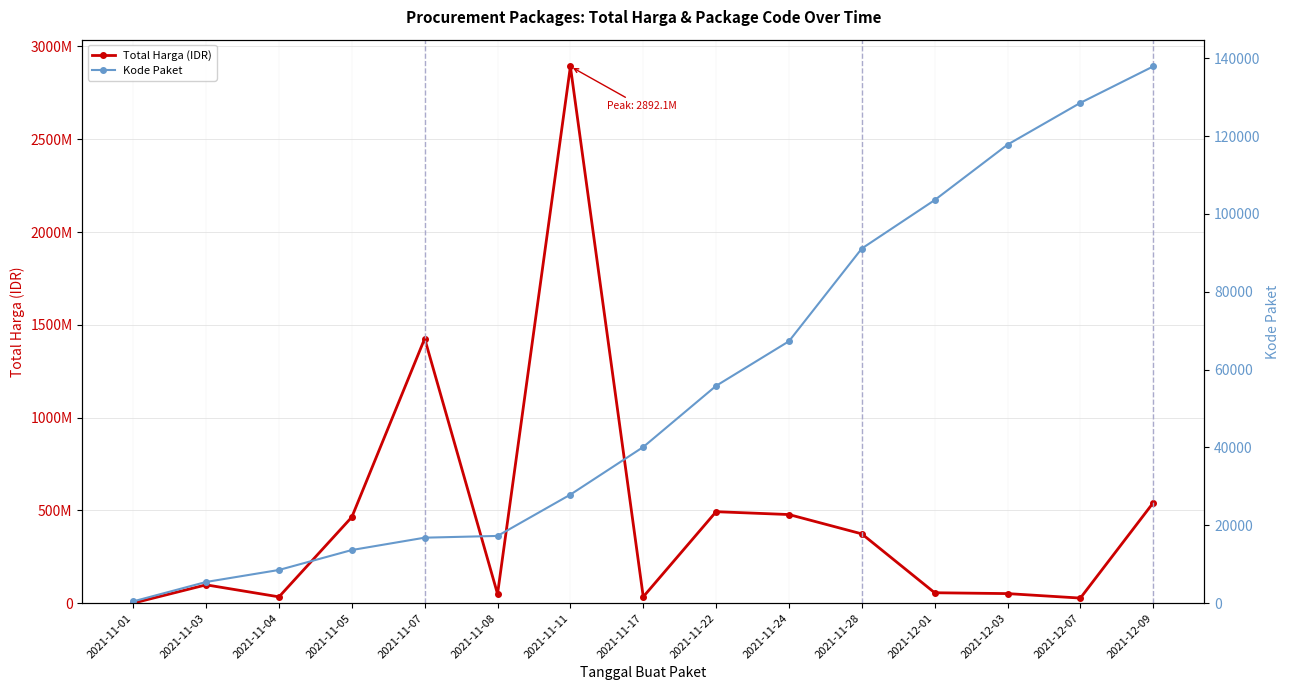

Reading left to right, extract all data points from this chart.

Total Harga (IDR): 2021-11-01=333600	2021-11-03=98772570	2021-11-04=34000000	2021-11-05=464002100	2021-11-07=1425867900	2021-11-08=49730040	2021-11-11=2892122000	2021-11-17=34292000	2021-11-22=493000000	2021-11-24=477600000	2021-11-28=373404000	2021-12-01=56152800	2021-12-03=51601000	2021-12-07=27412000	2021-12-09=541071000
Kode Paket: 2021-11-01=464	2021-11-03=5449	2021-11-04=8530	2021-11-05=13652	2021-11-07=16823	2021-11-08=17272	2021-11-11=27891	2021-11-17=40112	2021-11-22=55826	2021-11-24=67279	2021-11-28=91101	2021-12-01=103541	2021-12-03=117783	2021-12-07=128516	2021-12-09=137876